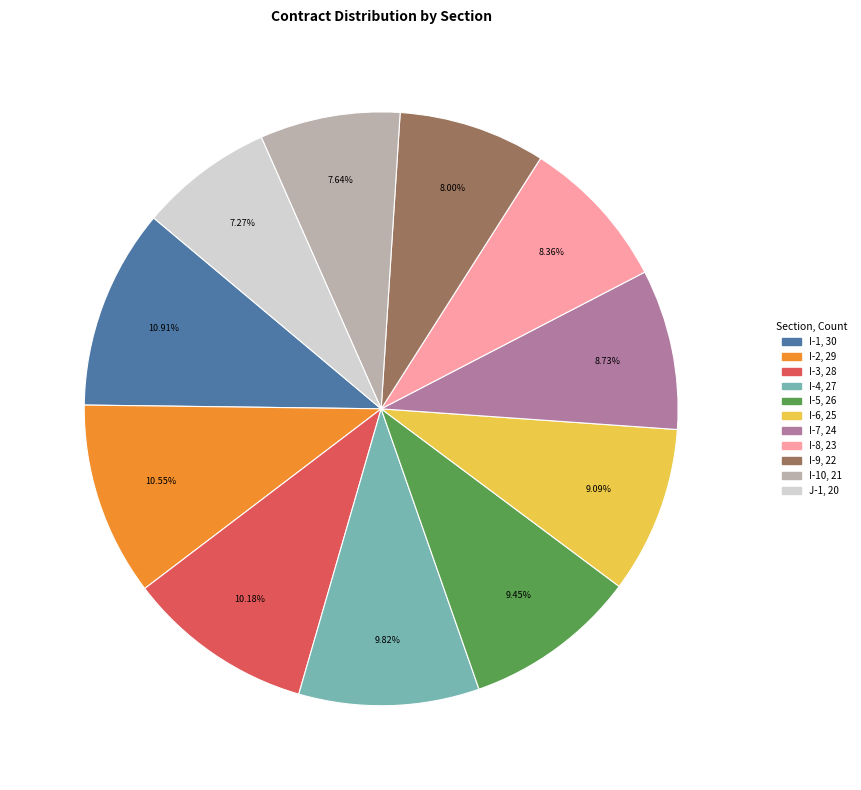

Is there any slice that represents more than half of the pie?

No